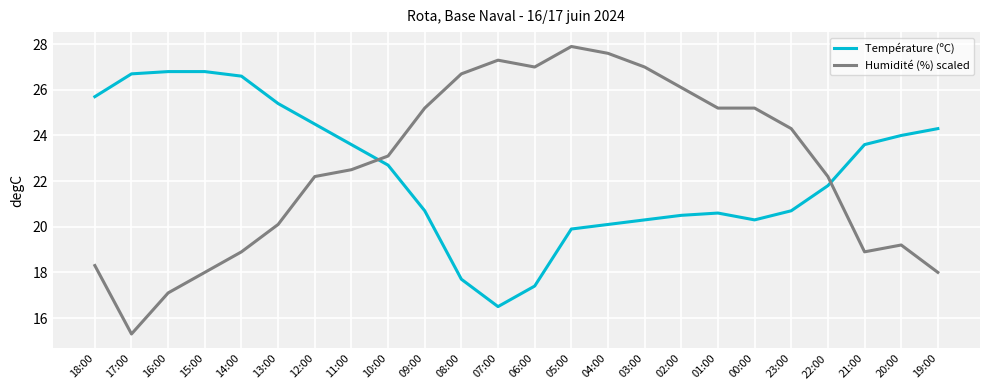

At which category does Humidité (%) scaled reach its first local peak?

07:00